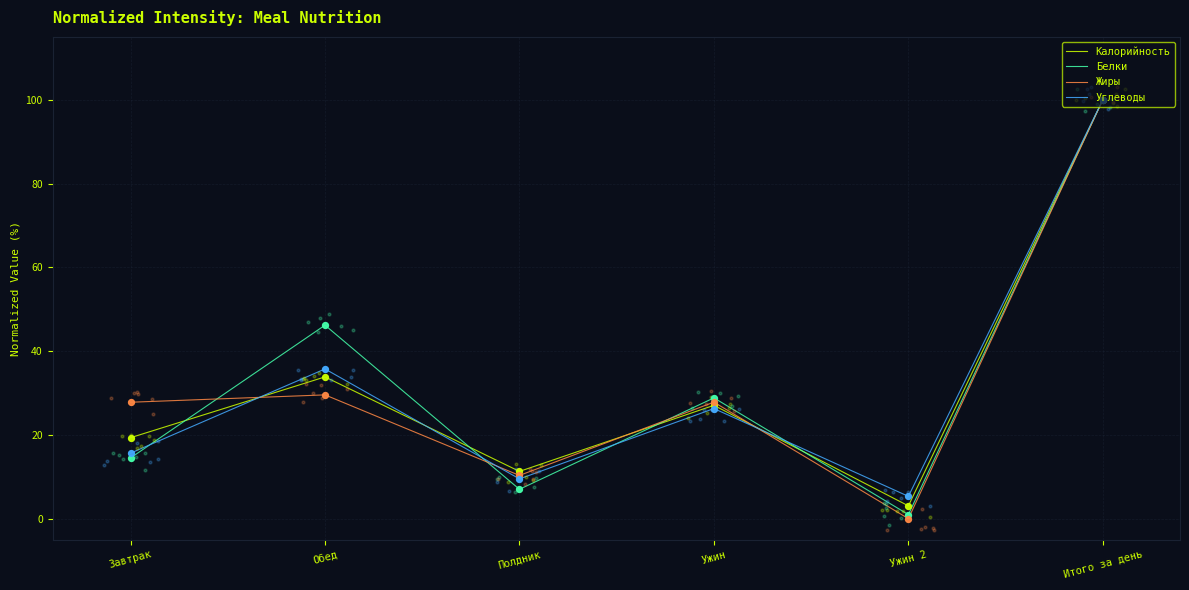

At which category is the sum across all series the highest?

Итого за день